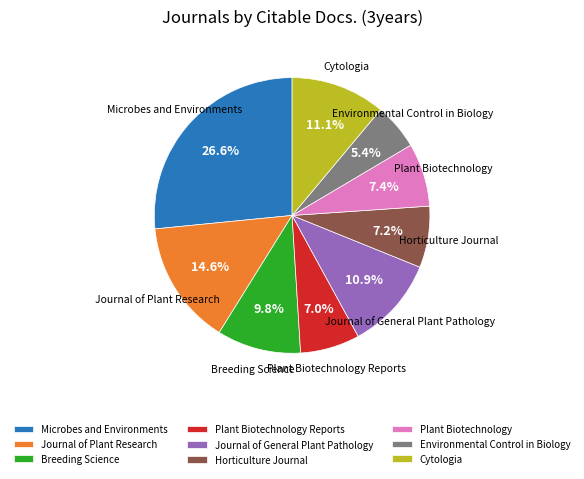

How many segments does this pie chart have?

9